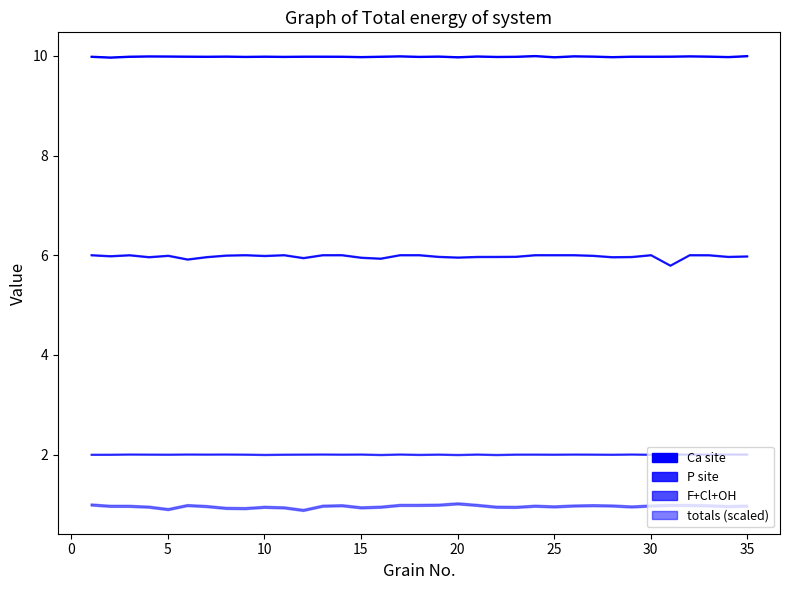

Is this an area chart (filled region under the line)?

No